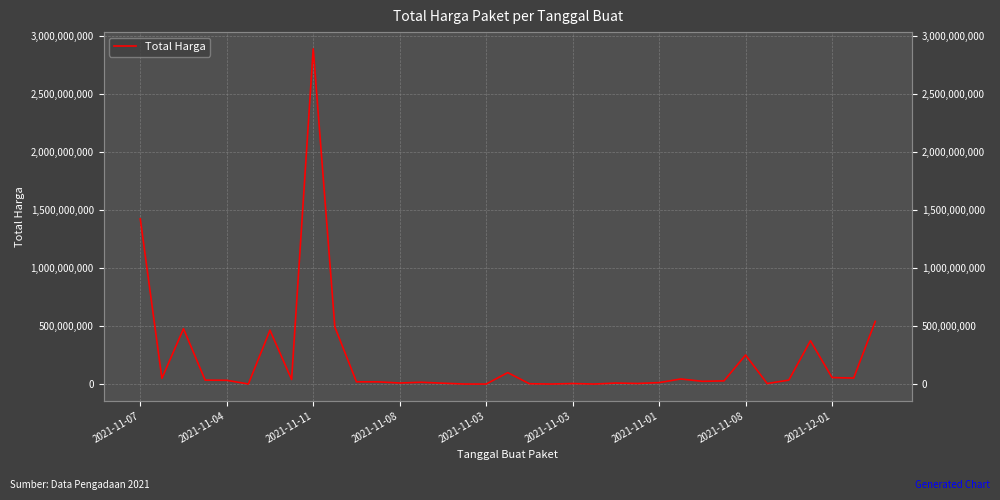

Which has a higher value, 15 or 30?

30